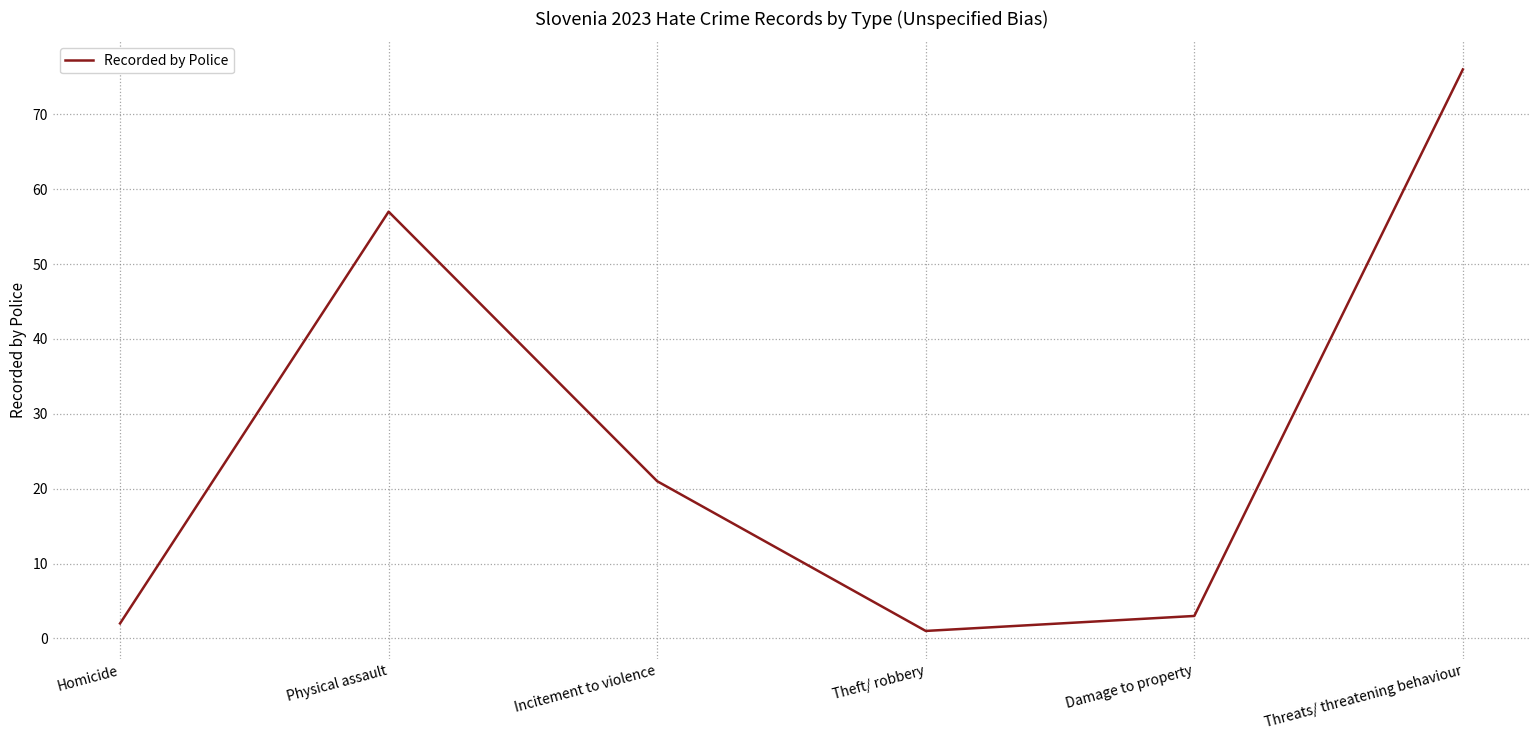

True or false: there are more than 1 points higher than both neighbors.

False